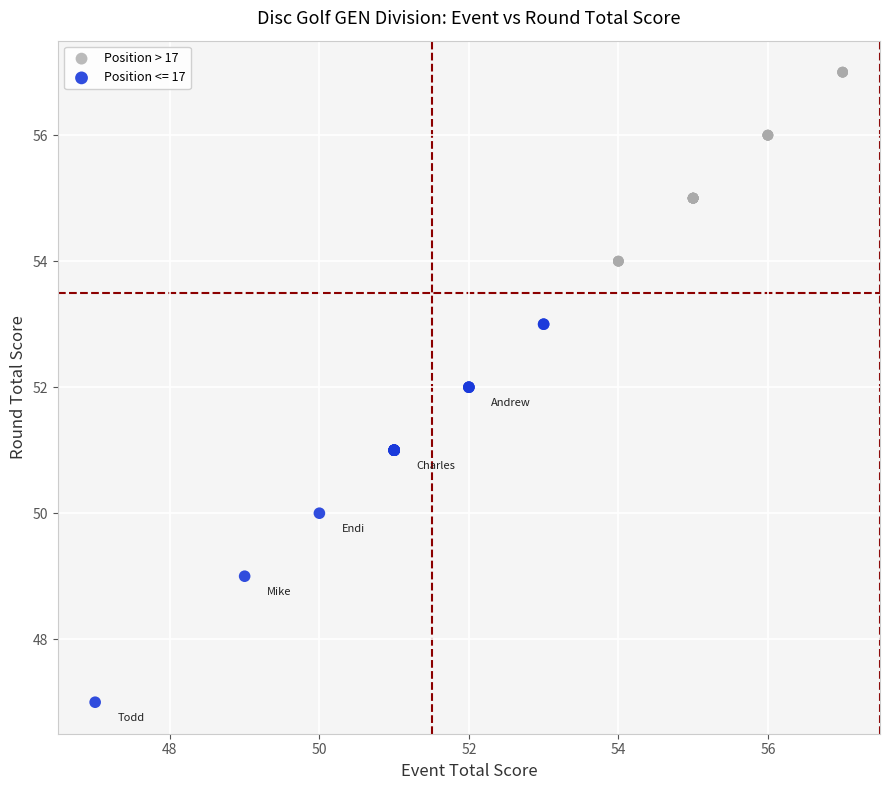

Which series contains the highest Y value?

Position > 17